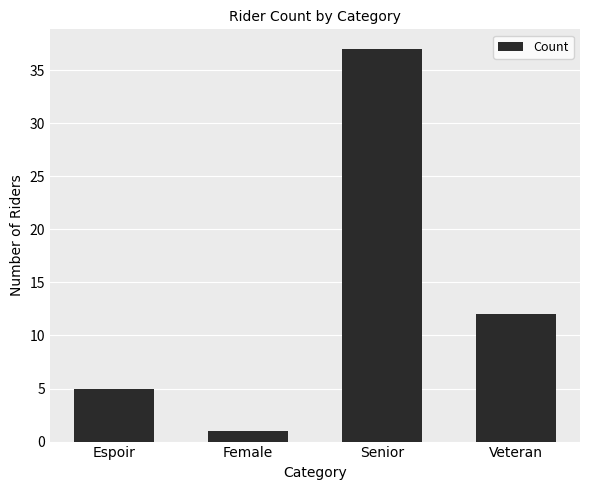

Rank the categories by value from lowest to highest.

Female, Espoir, Veteran, Senior